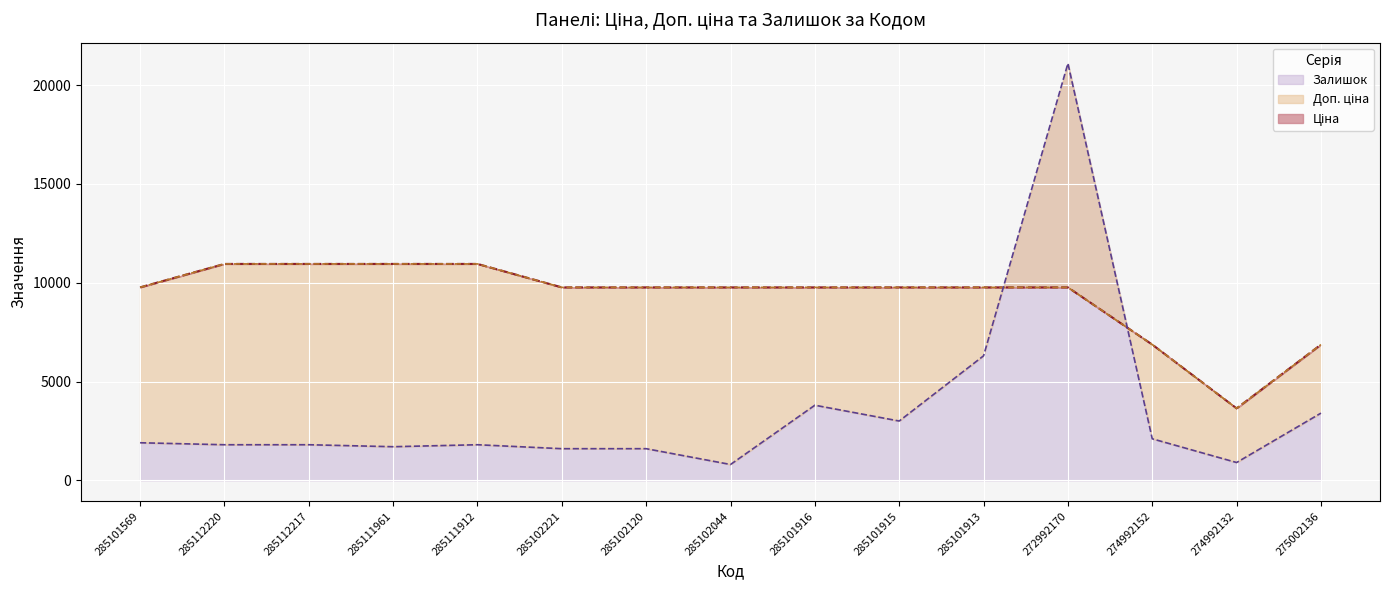

True or false: Залишок has more than 2 points higher than both neighbors.

True